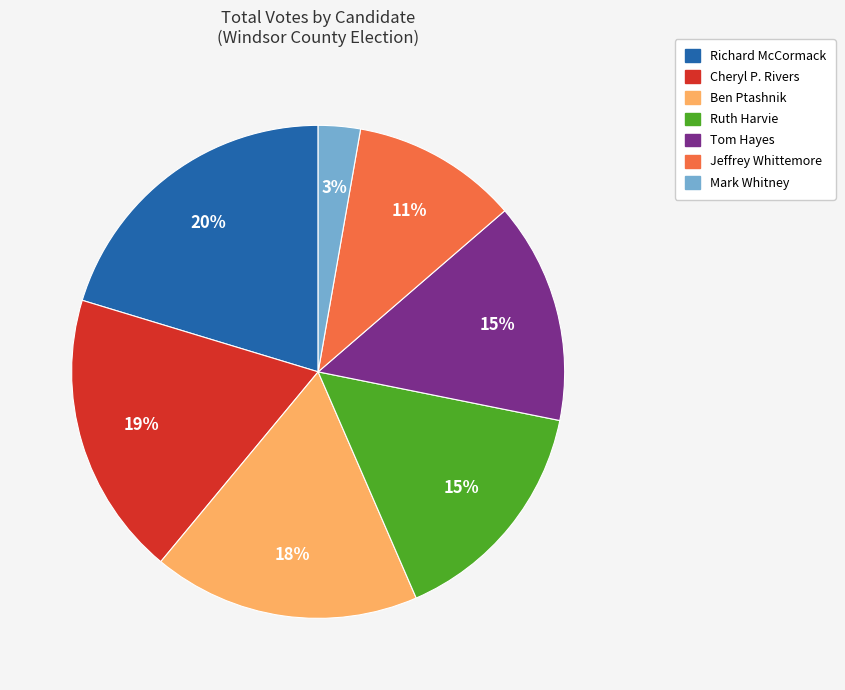

To the nearest percent, what is the average slice percentage?

14%